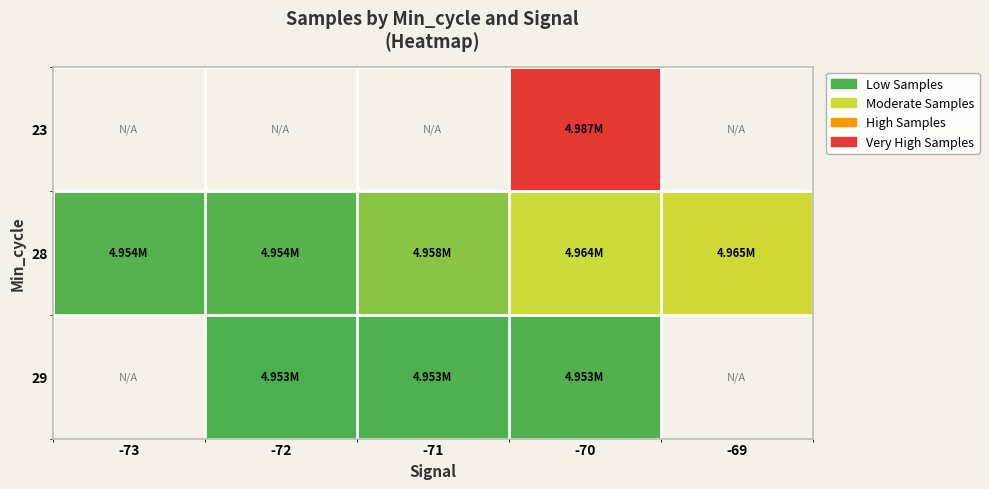

The value of 28 at -73 is 4953665.0. True or false?

True